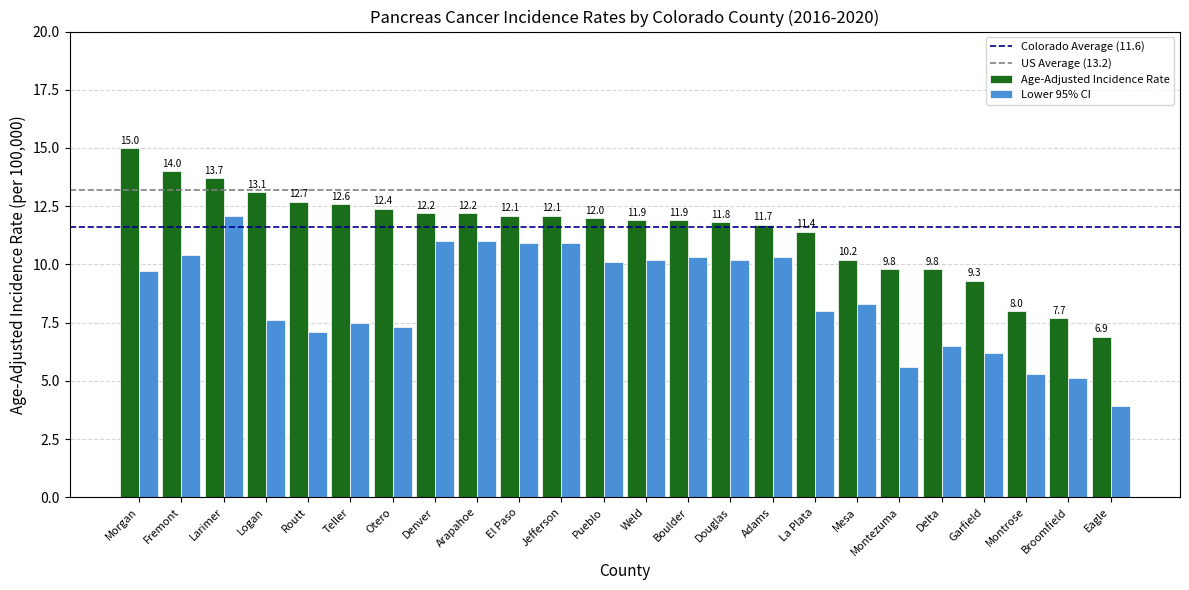

At which category is the sum across all series the highest?

Larimer